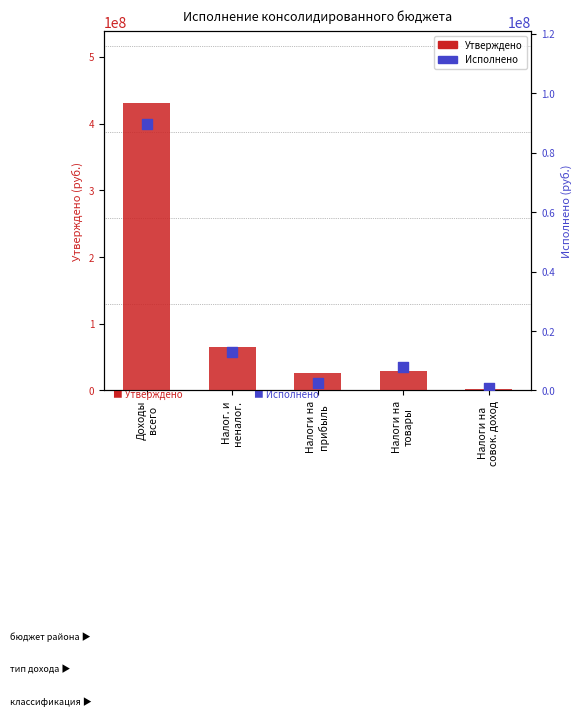

Which series has the widest spread of Y values?

Утверждено